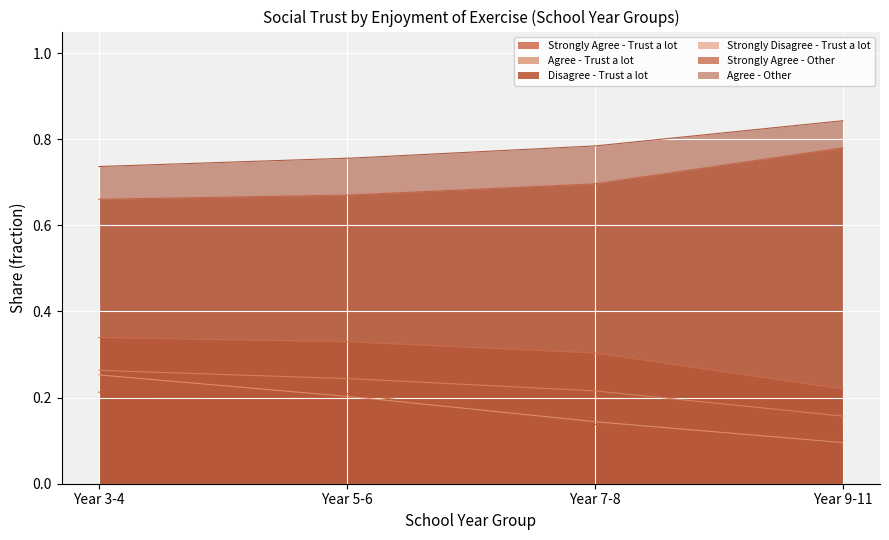

What value does the Strongly Agree - Other series have at Year 5-6?

0.7